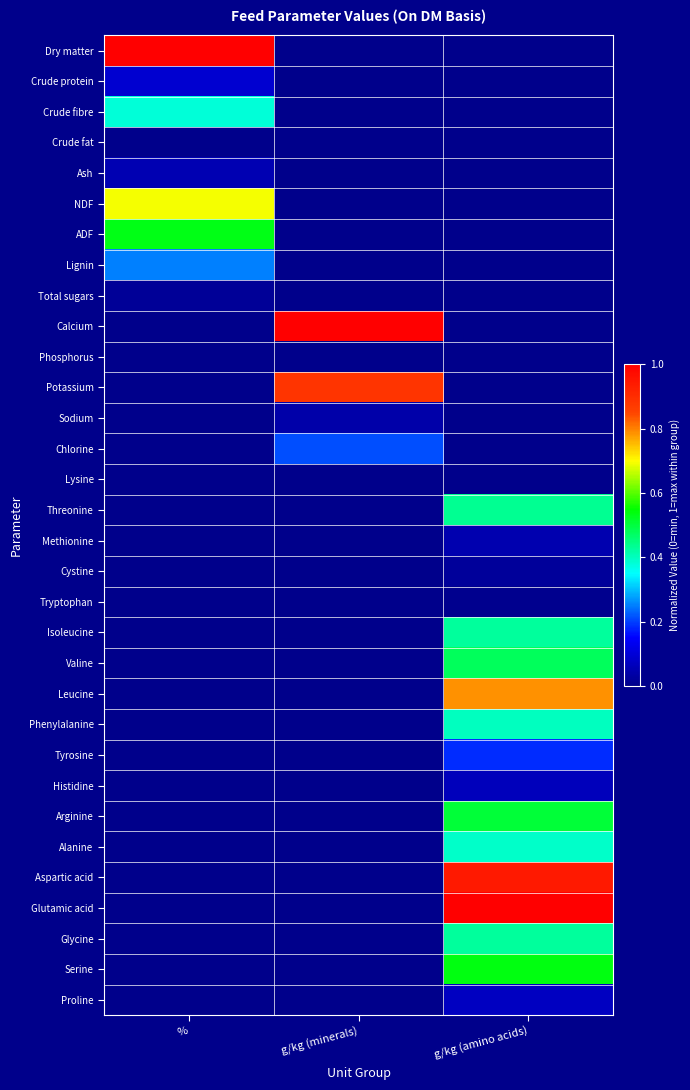

Which category has the lowest value in the Sodium series?

%